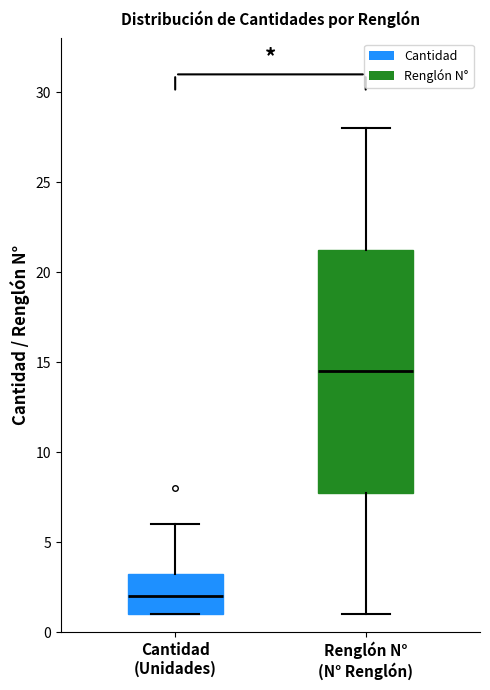

Which box has the highest median line?

Renglón N° (N° Renglón)